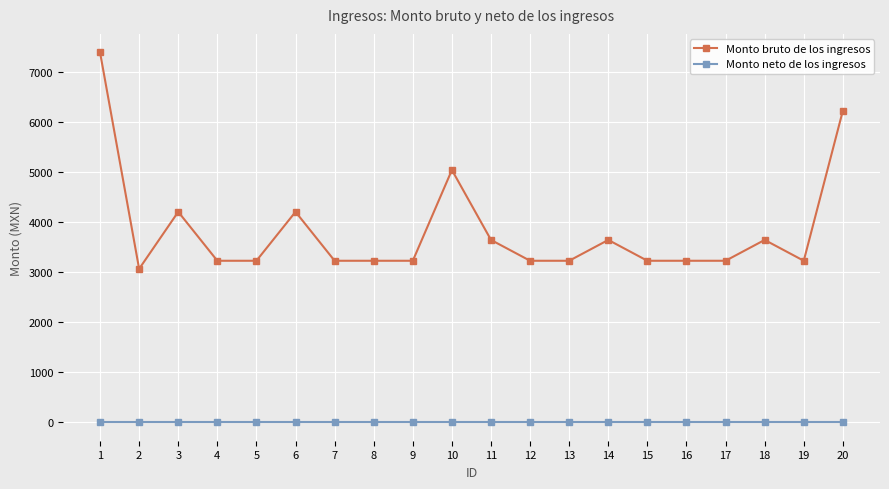

What is the maximum value for Monto bruto de los ingresos?

7387.0